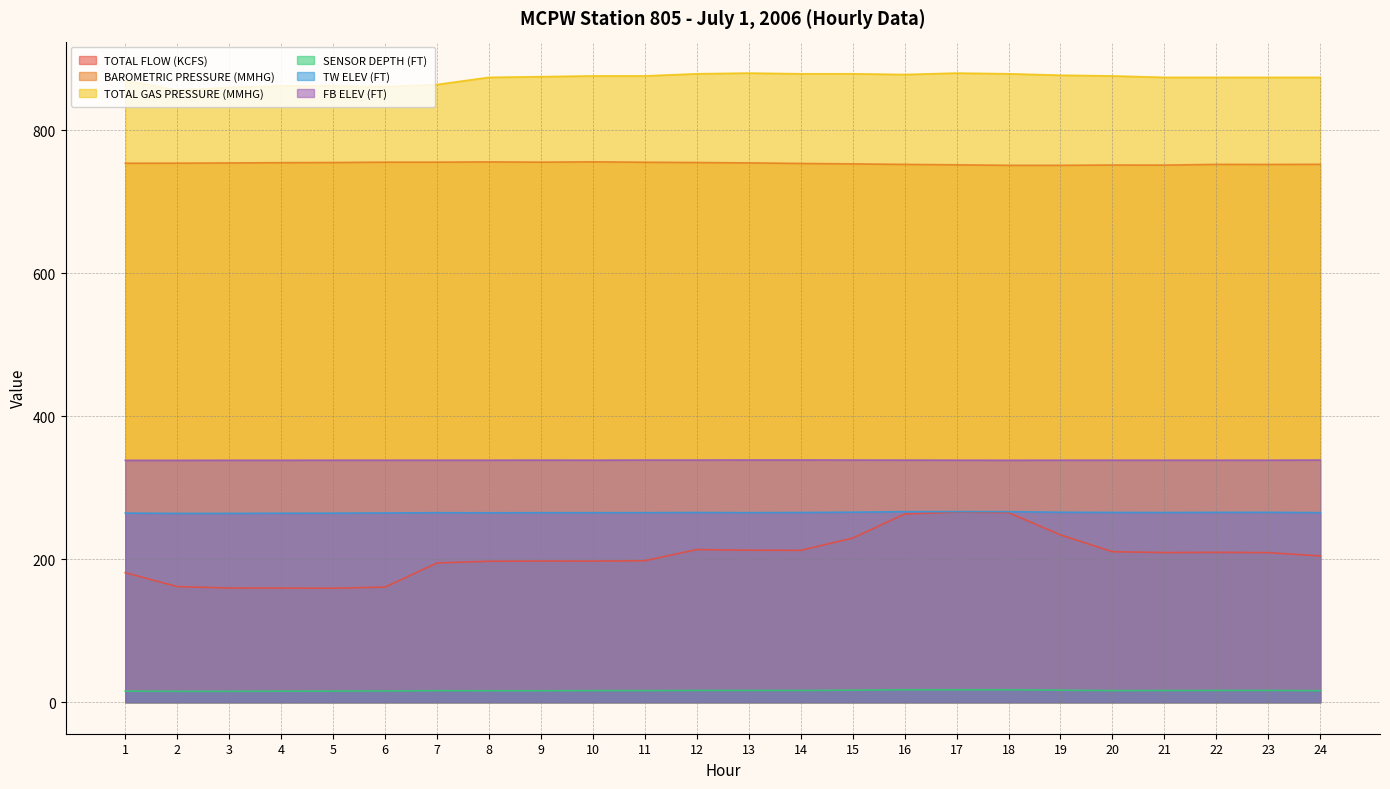

Is the value of FB ELEV (FT) at 5 greater than the value of TOTAL GAS PRESSURE (MMHG) at 12?

No